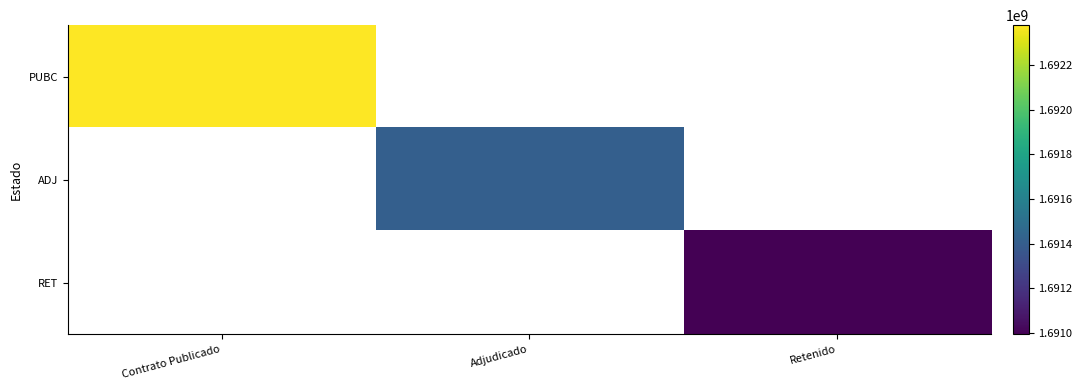

At which label is PUBC closest to 1692378468?

Contrato Publicado